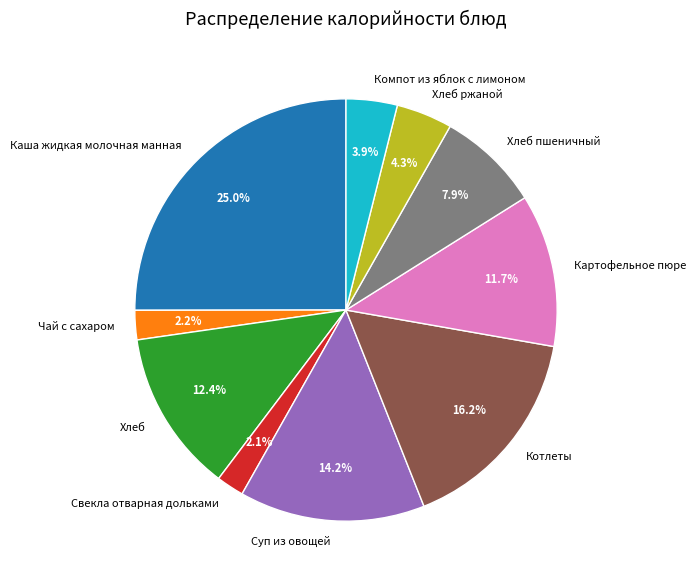

Is there a majority slice in this chart?

No